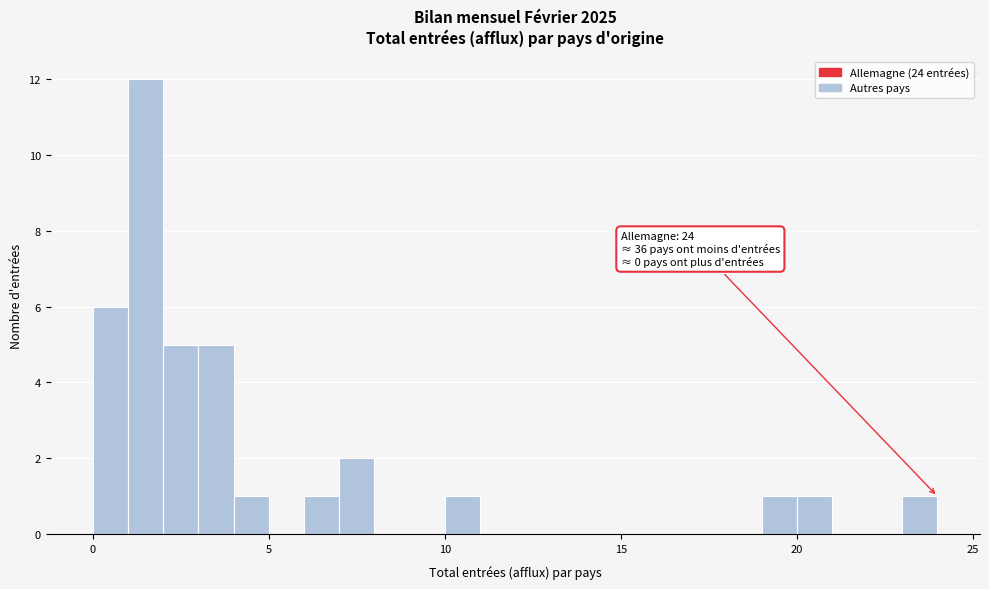

Read against the x-axis, roughly where is the centre of the tallest bar?

1.5